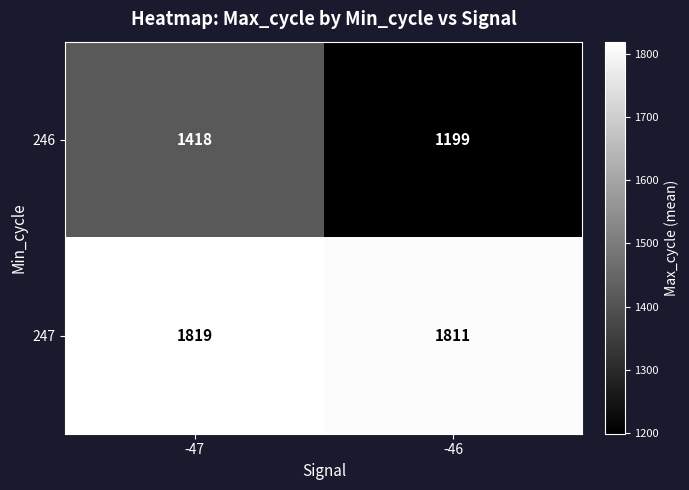

At which category is the sum across all series the highest?

-47